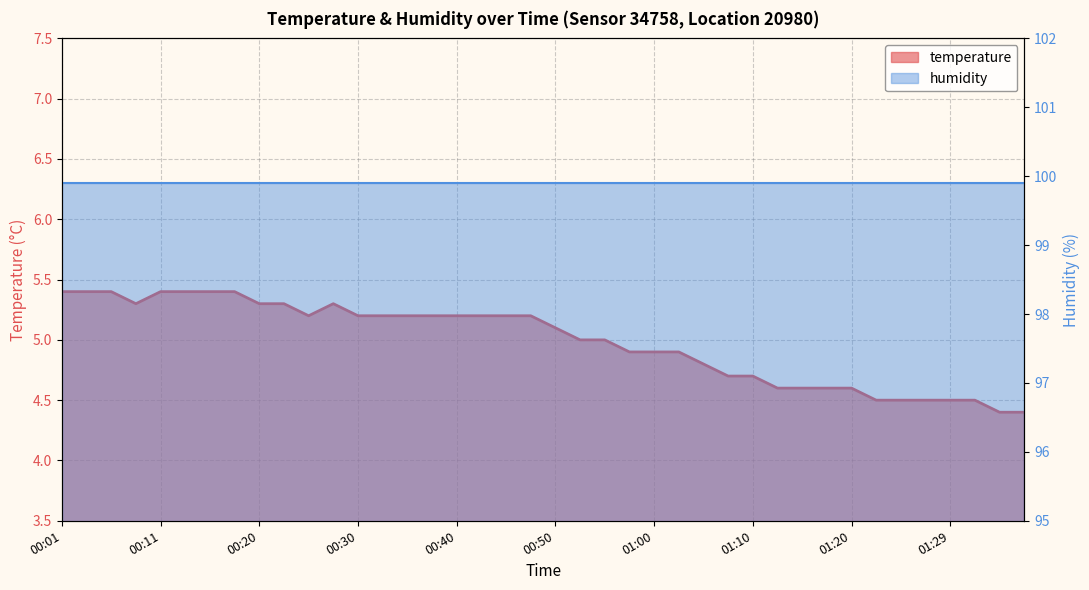

How many data points does each series have?

40